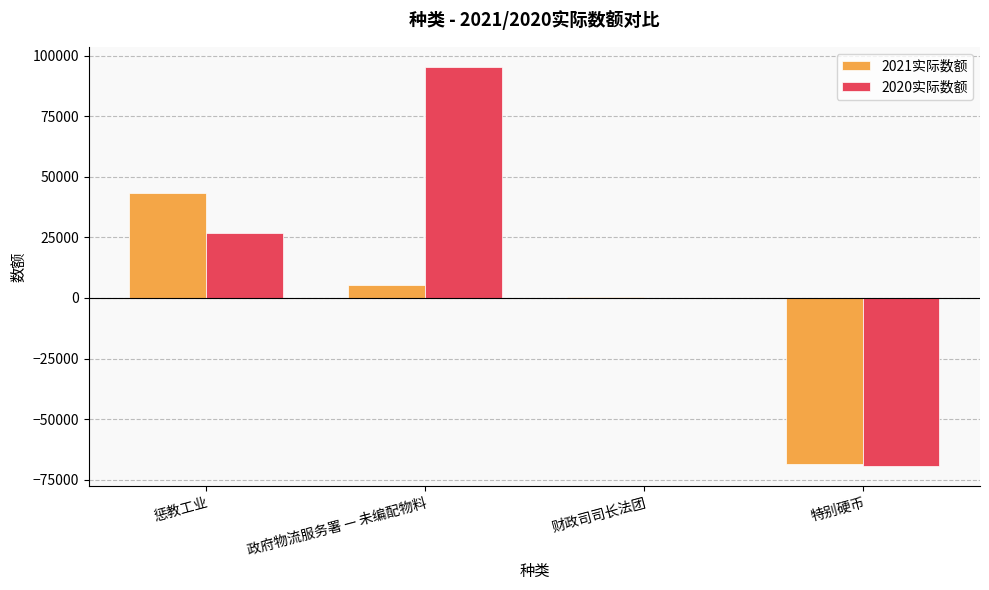

At which category is the sum across all series the highest?

政府物流服务署 — 未编配物料